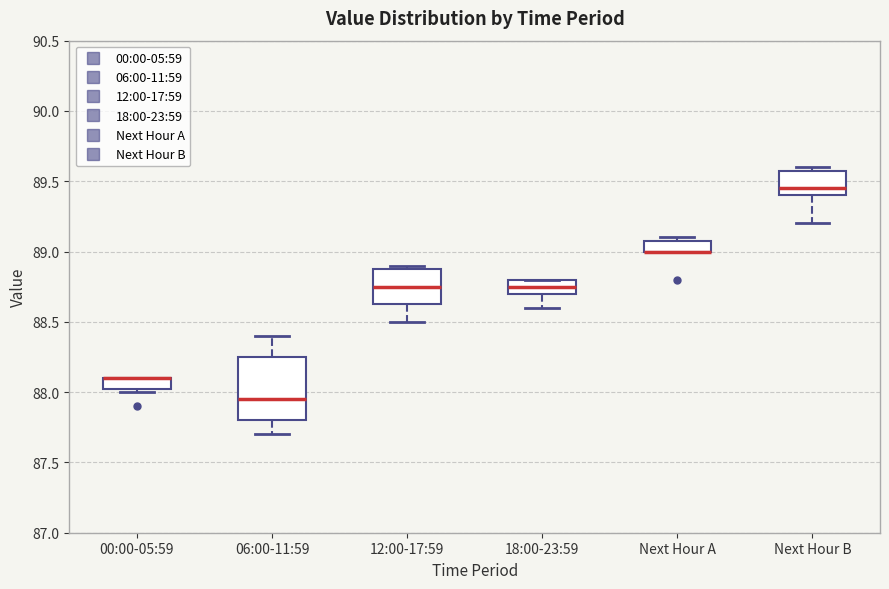

Comparing the boxes themselves (not the whiskers), which one is the tallest?

06:00-11:59